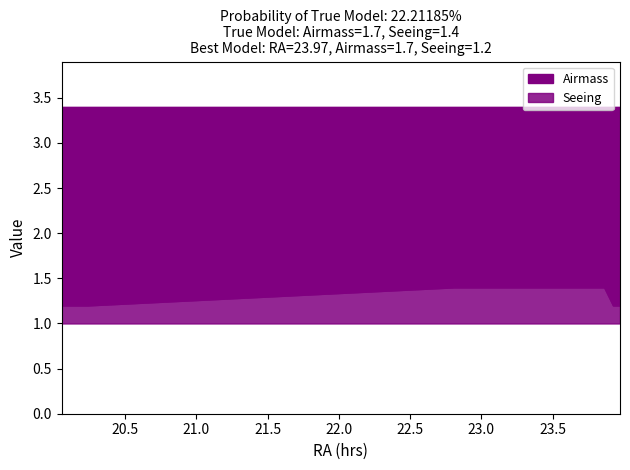

What are all the series names shown in the legend?

Airmass, Seeing